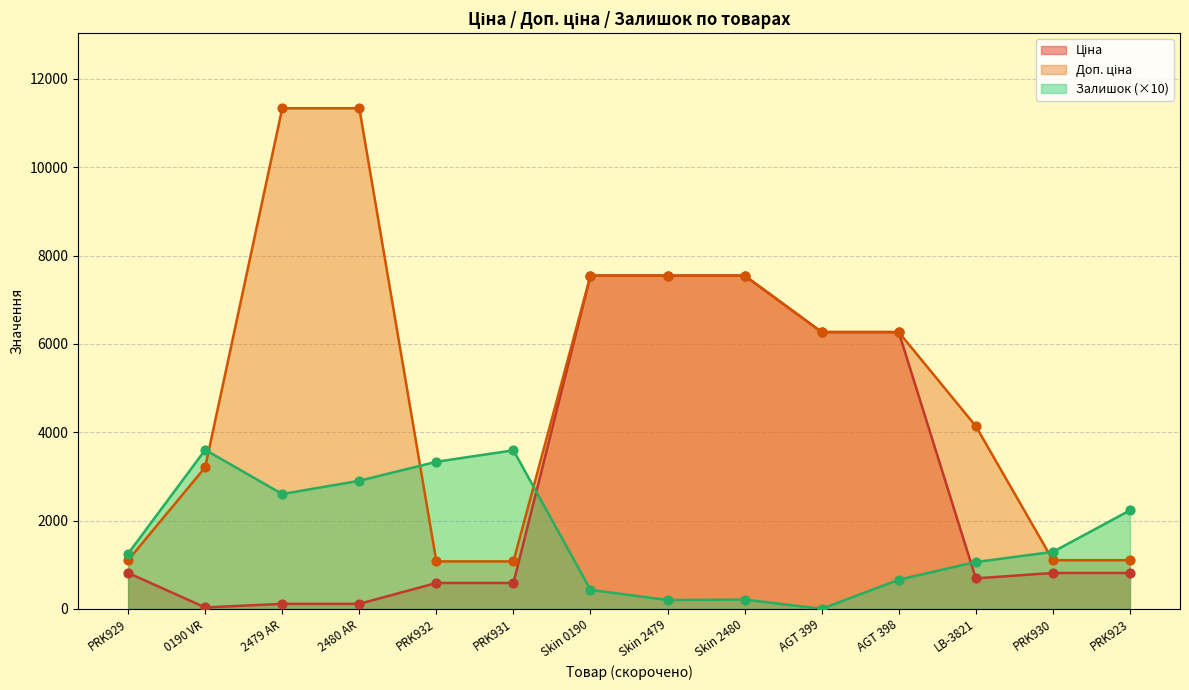

What are all the series names shown in the legend?

Ціна, Доп. ціна, Залишок